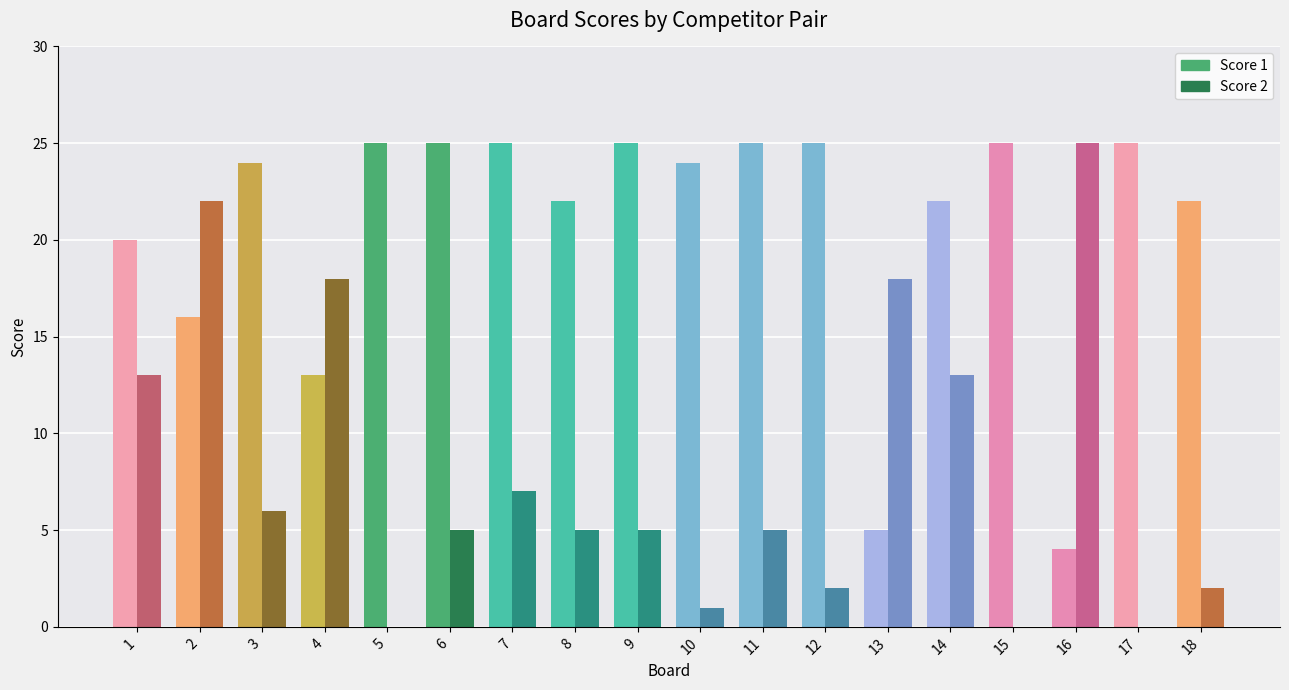

Which has a higher value, 7 or 6?

7